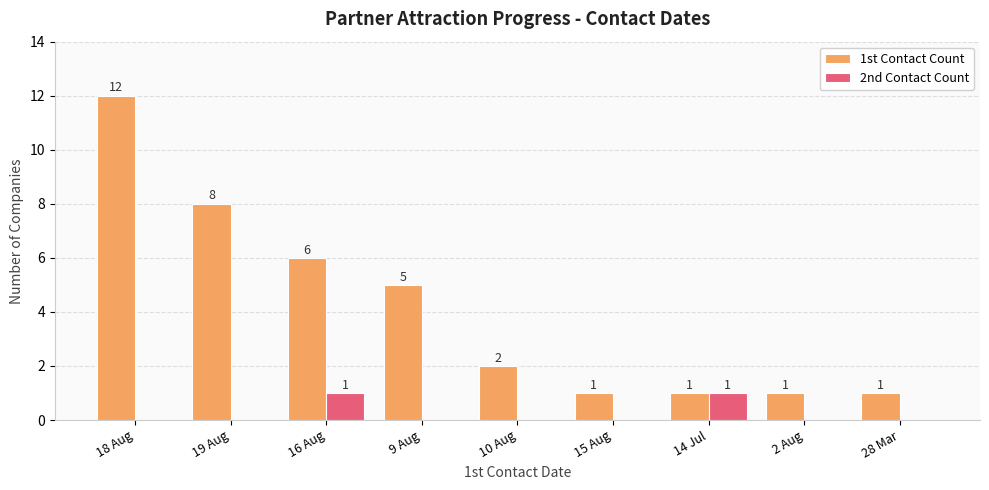

Which series changed the most between 10 Aug and 2 Aug?

1st Contact Count